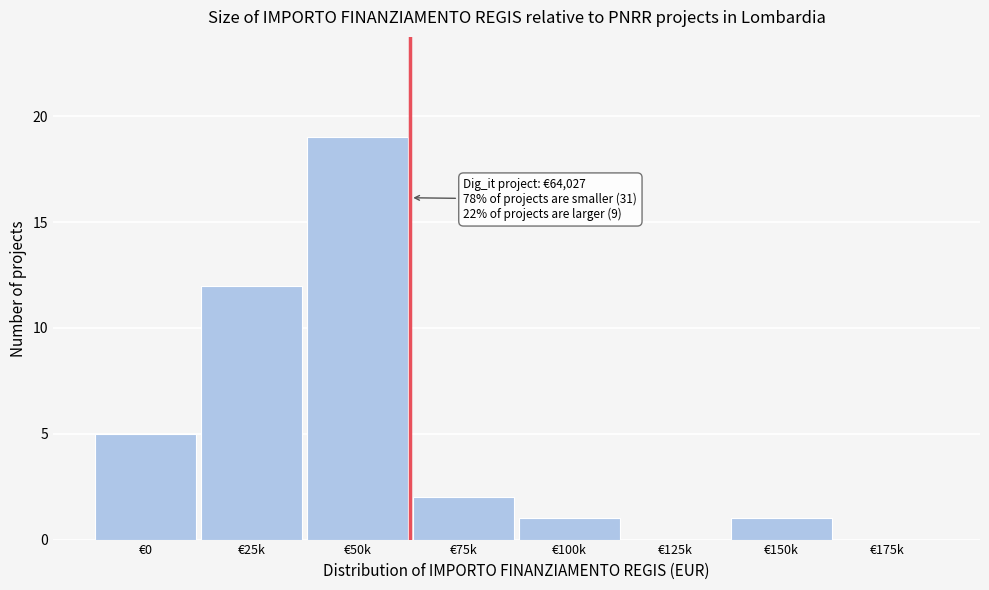

Reading right to left, list all the values displayed in this chart.

€175k=0	€150k=1	€125k=0	€100k=1	€75k=2	€50k=19	€25k=12	€0=5